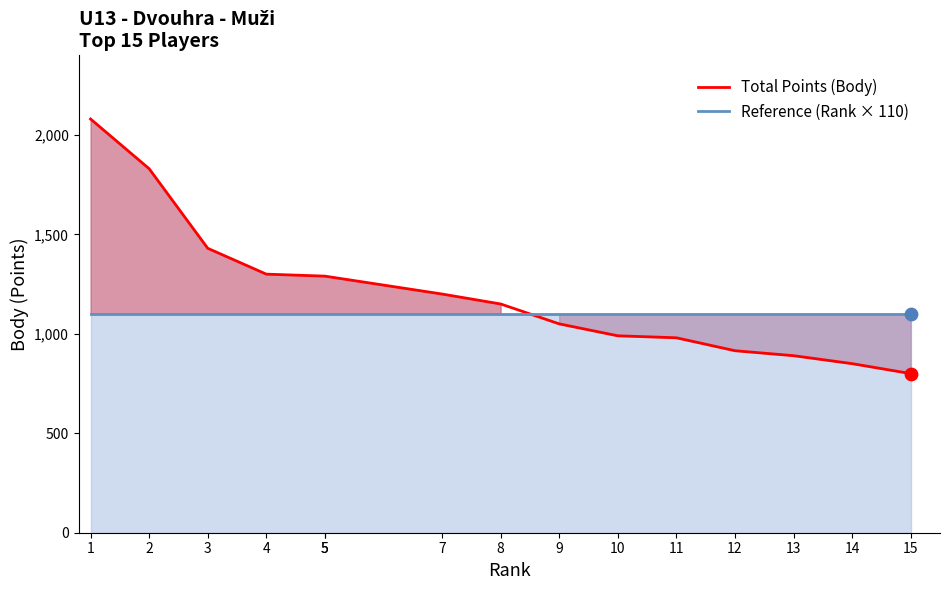

What are all the series names shown in the legend?

Total Points (Body), Reference (Rank × 110)